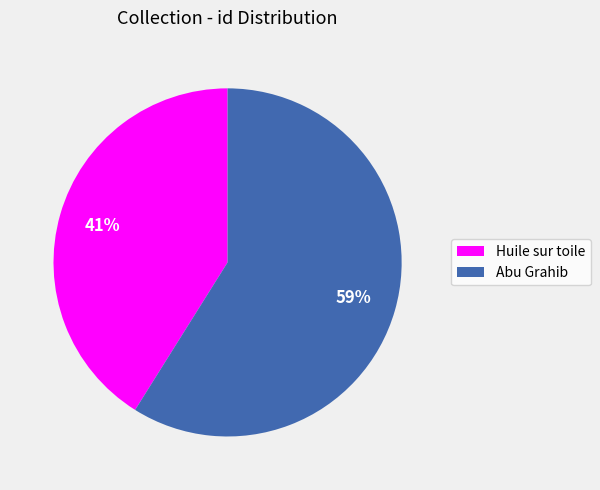

Which category accounts for the majority?

Abu Grahib